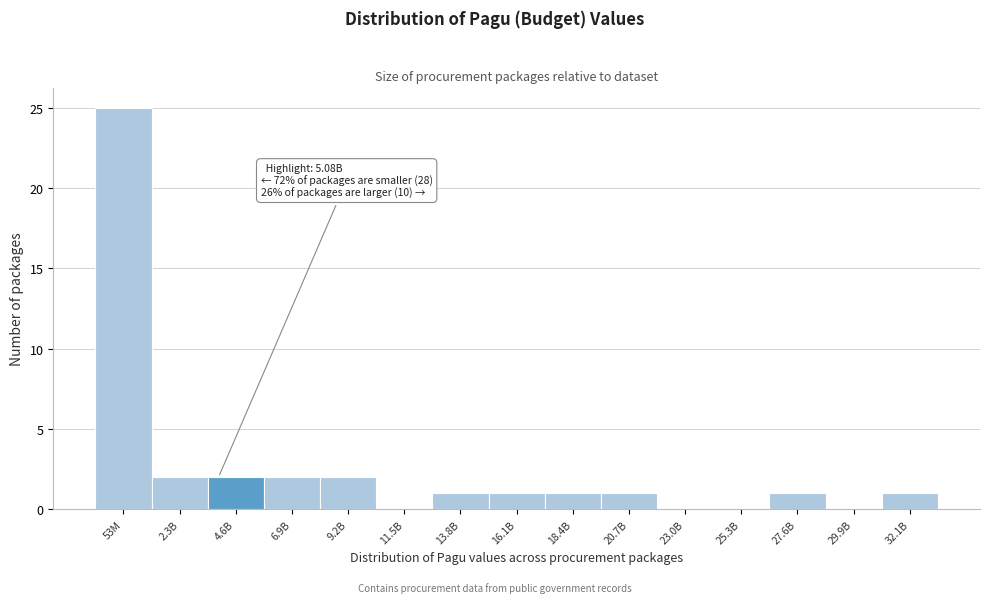

Reading right to left, extract all data points from this chart.

32.1B=1	29.9B=0	27.6B=1	25.3B=0	23.0B=0	20.7B=1	18.4B=1	16.1B=1	13.8B=1	11.5B=0	9.2B=2	6.9B=2	4.6B=2	2.3B=2	53M=25